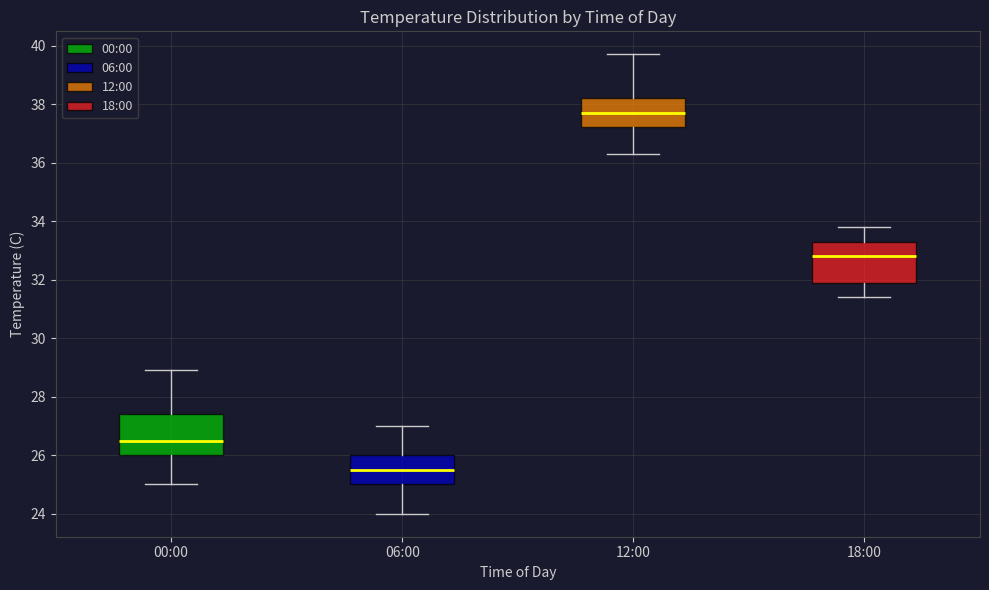

Reading left to right, transcribe this box plot: for each box, give where its median line is, the range the box spans, and where its two whiskers end, as read against the y-axis. The values are not printed on the chart, so give them approximately, as read against the axis.

00:00: median 26.6, box 26.0 to 27.4, whiskers 25.0 to 29.0
06:00: median 25.6, box 25.0 to 26.0, whiskers 24.0 to 27.0
12:00: median 37.8, box 37.2 to 38.2, whiskers 36.4 to 39.8
18:00: median 32.8, box 32.0 to 33.4, whiskers 31.4 to 33.8